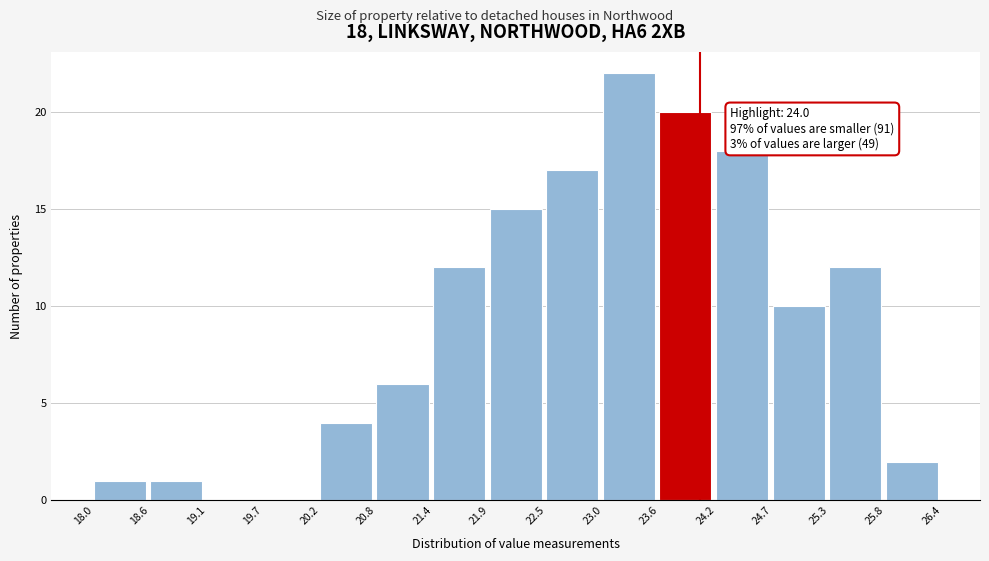

Which range on the x-axis has the tallest bar?

23.0 to 23.6